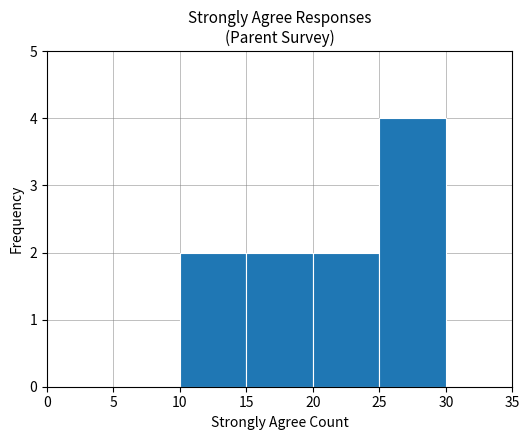

Reading left to right, transcribe this chart: for each bar, give the range it covers on the x-axis and its height. The values are not printed on the chart, so give them approximately, as read against the axis.

0 to 5: 0
5 to 10: 0
10 to 15: 2
15 to 20: 2
20 to 25: 2
25 to 30: 4